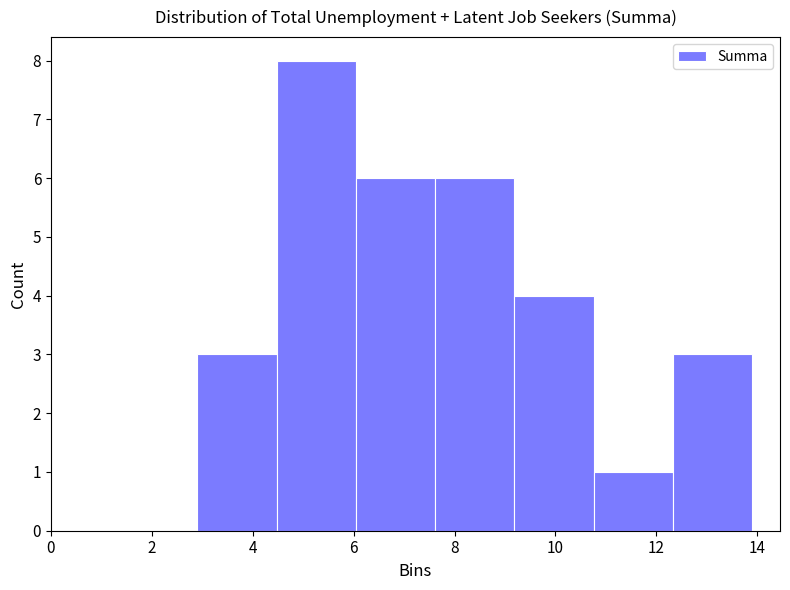

Reading left to right, list every bar in this chart as the range it spans on the x-axis followed by its height. Neither the bar edges nor the heights are printed on the chart, so give them approximately, as read against the axes.

3.0 to 4.4: 3
4.4 to 6.0: 8
6.0 to 7.6: 6
7.6 to 9.2: 6
9.2 to 10.8: 4
10.8 to 12.4: 1
12.4 to 14.0: 3